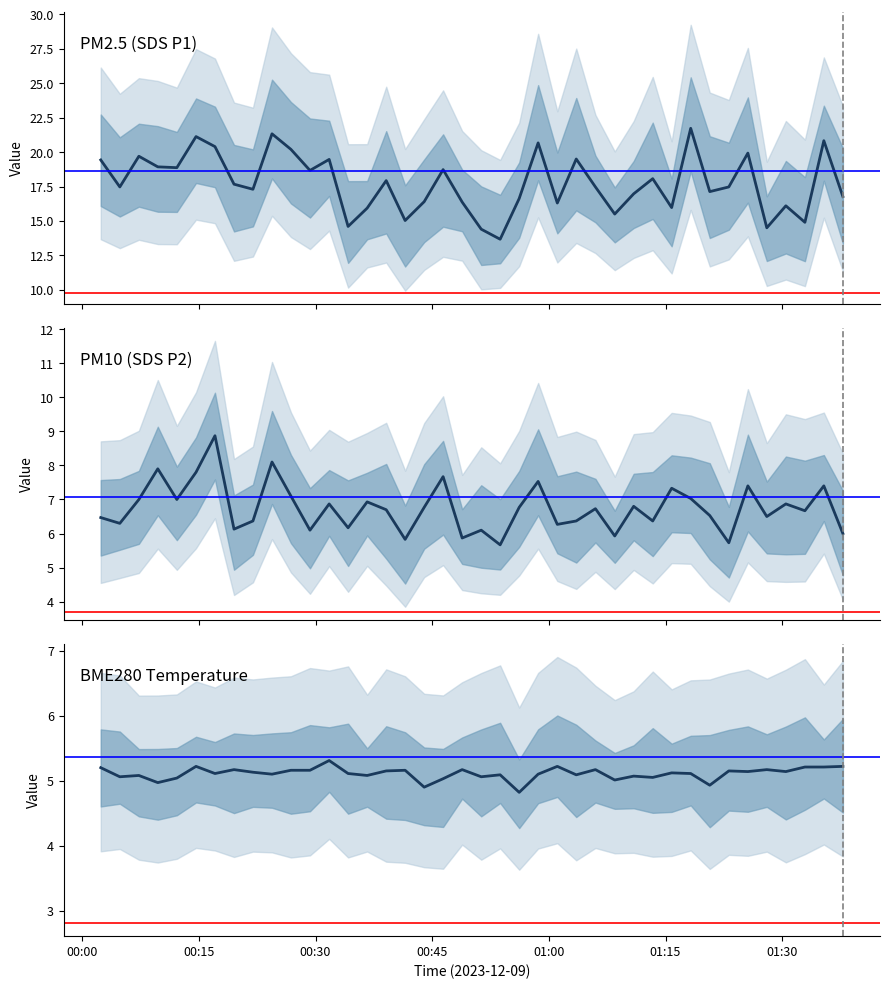

What is the sum of all SDS_P2 values?

269.9